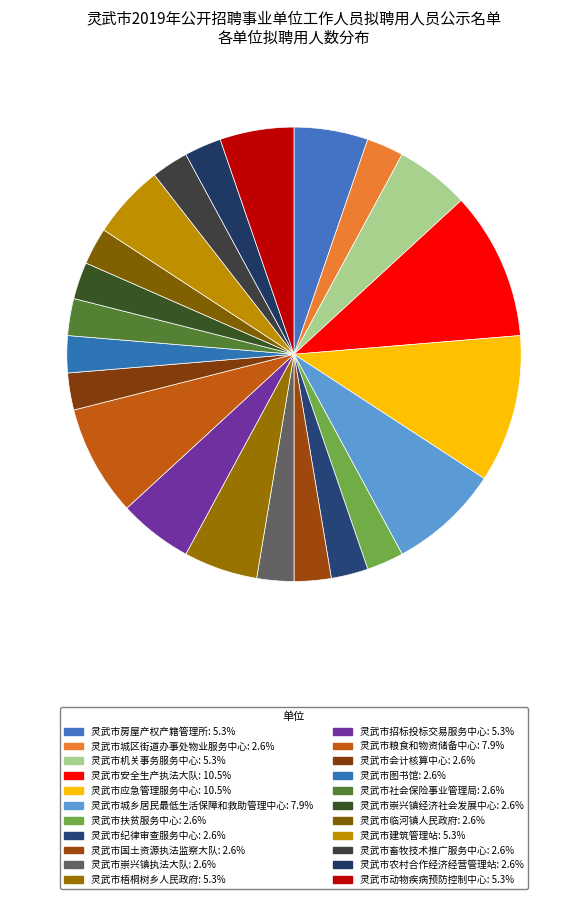

How many segments does this pie chart have?

22